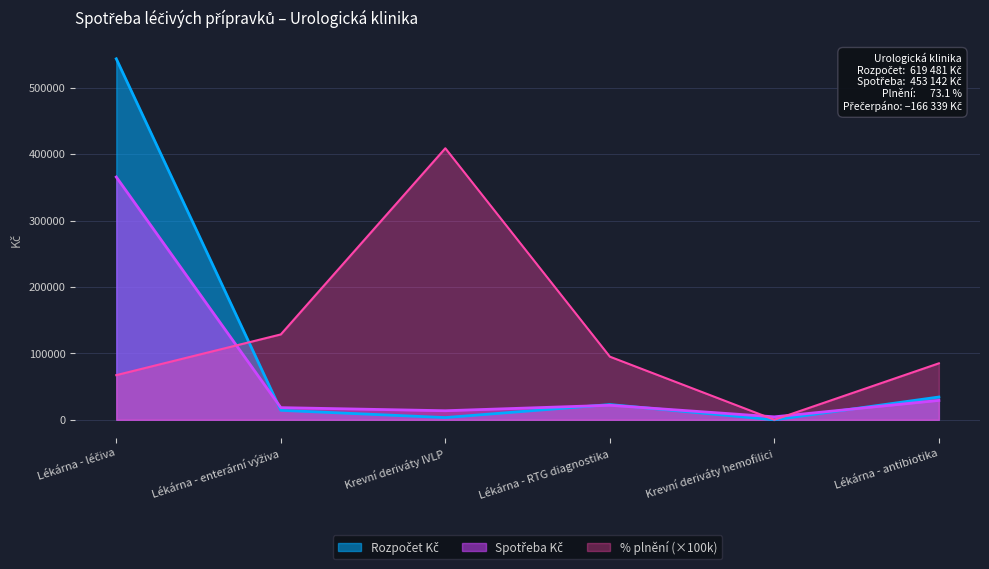

Which series ends up on top after the final intersection of Spotřeba Kč and Rozpočet Kč?

Rozpočet Kč